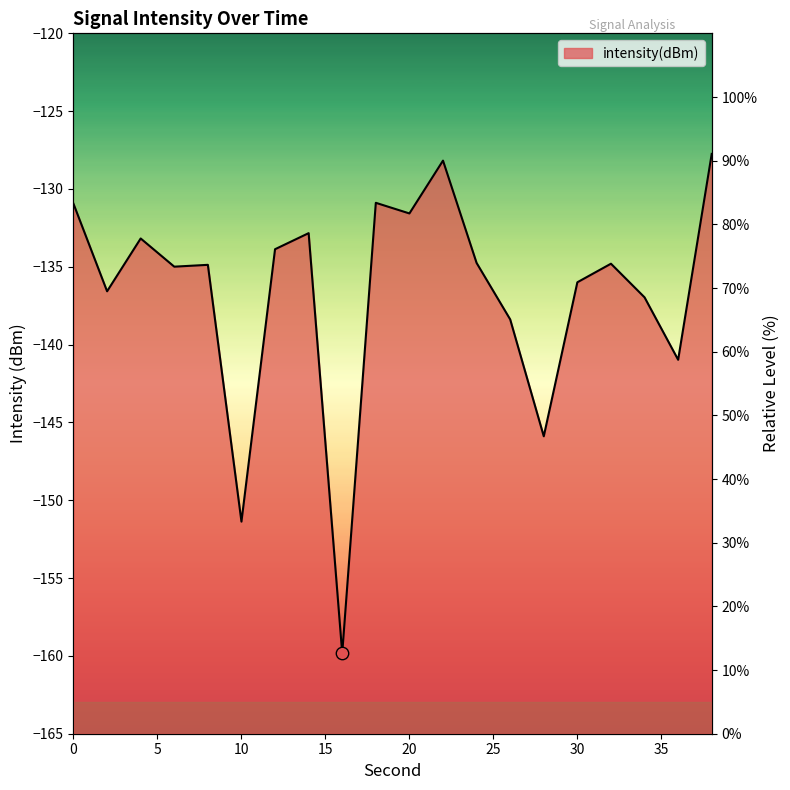

What is the change in value from 18 to 24?

-9.4